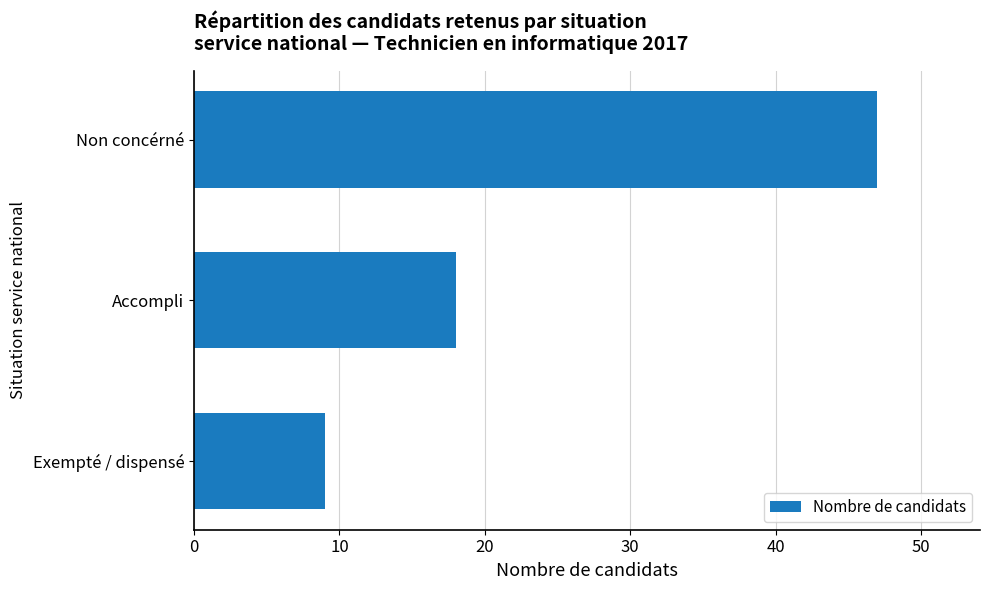

Where is the data nearest to the value 28?

Accompli